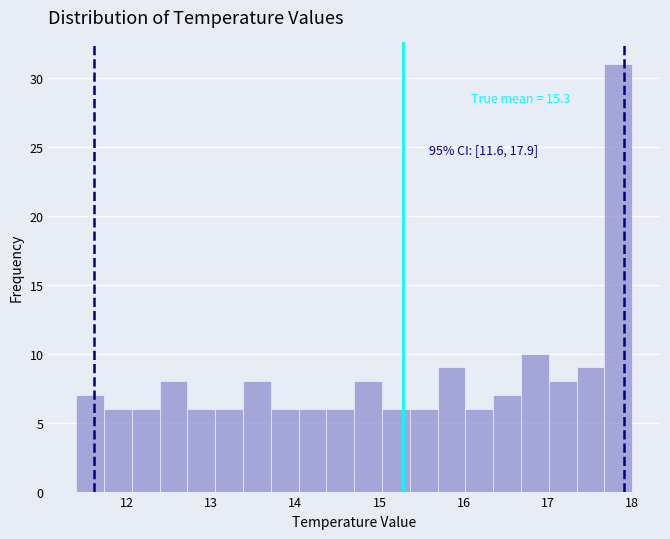

Read against the x-axis, roughly where is the centre of the tallest bar?

17.8